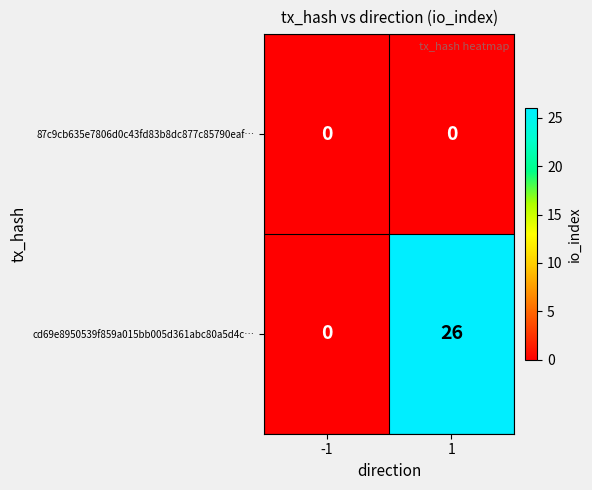

How many data points does each series have?

2